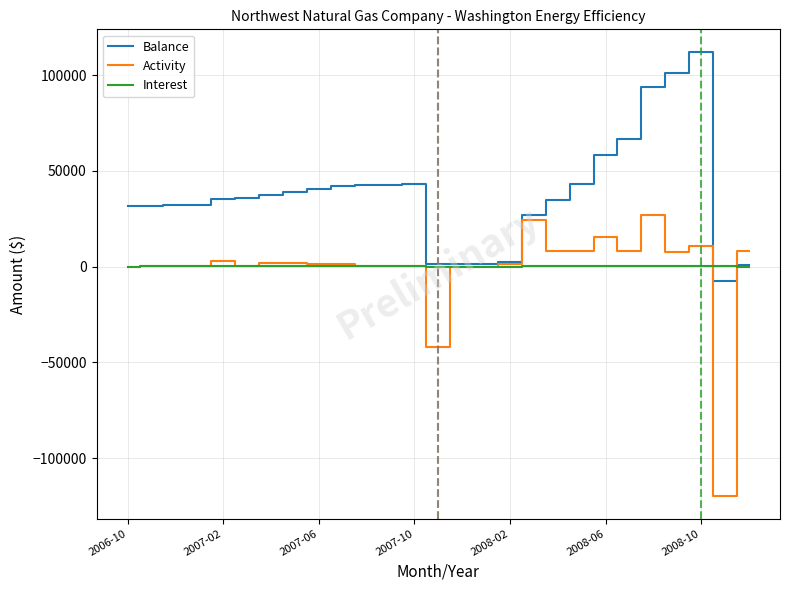

Which series has the widest spread of values?

Activity